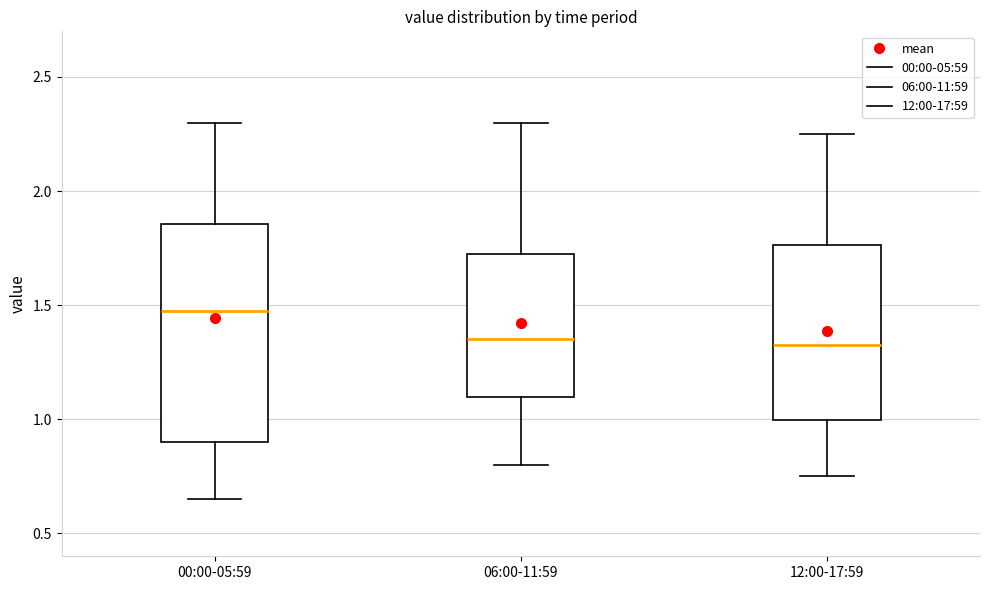

Comparing the boxes themselves (not the whiskers), which one is the tallest?

00:00-05:59